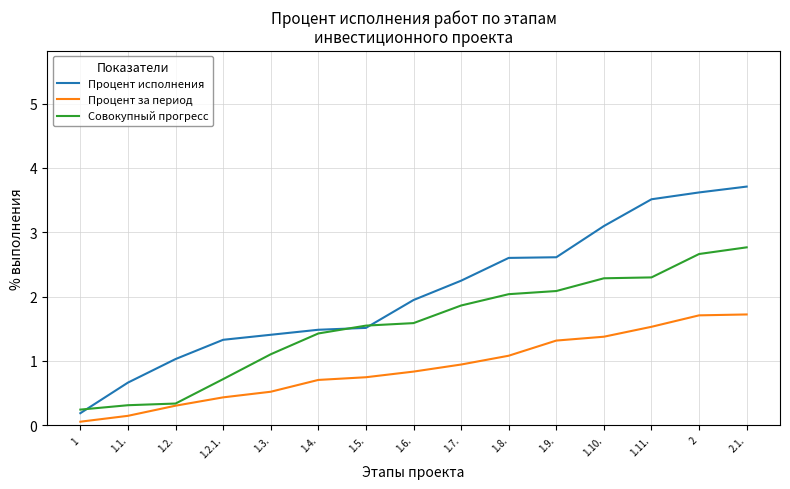

The Процент исполнения series shows 3.5 at 1.11.. True or false?

True